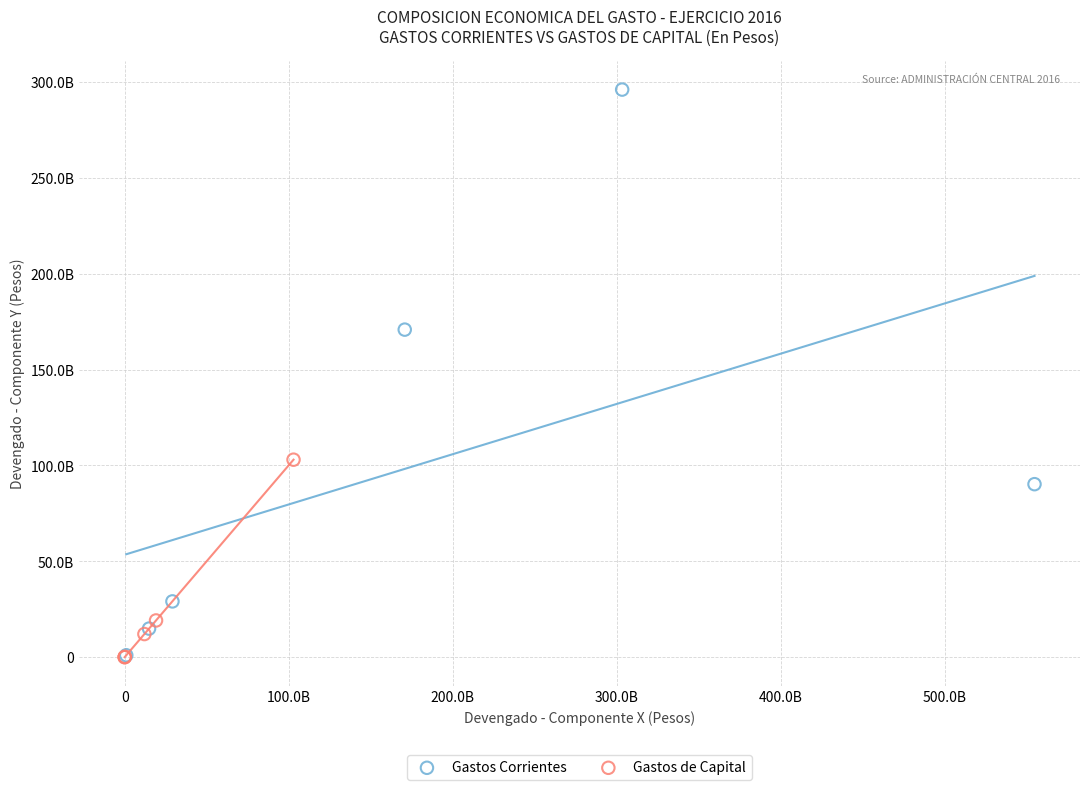

What are all the series names shown in the legend?

Gastos Corrientes, Gastos de Capital